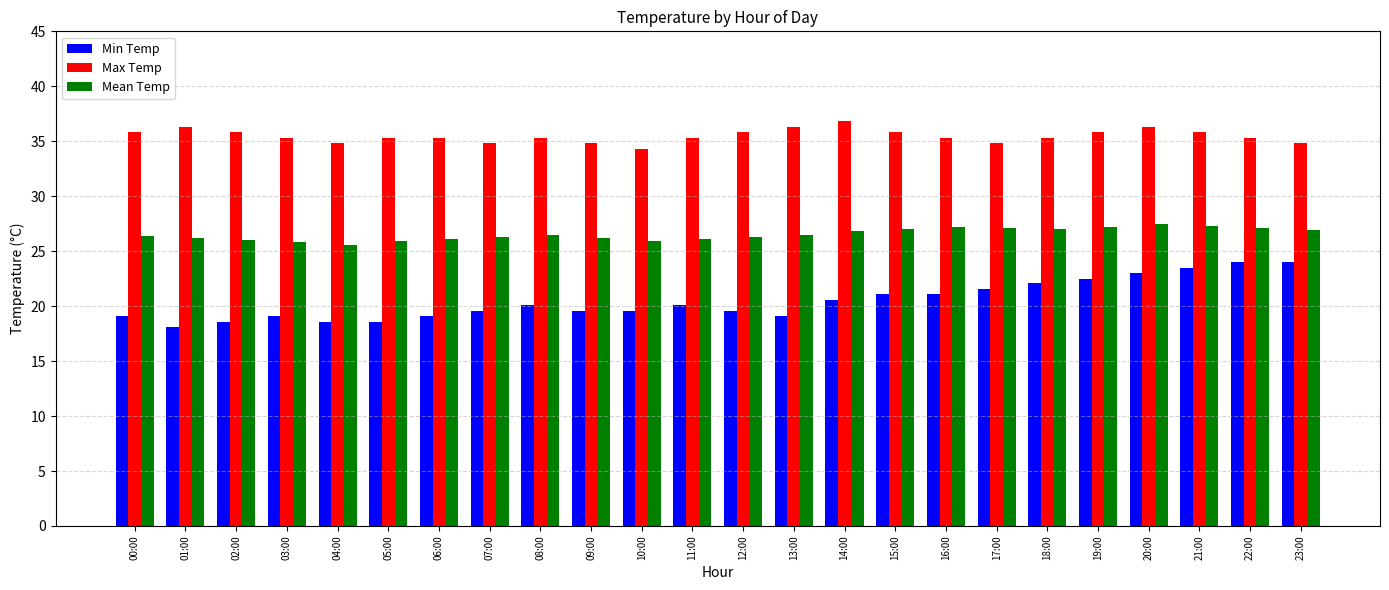

Rank the series by their average value, from lowest to highest.

Min Temp, Mean Temp, Max Temp